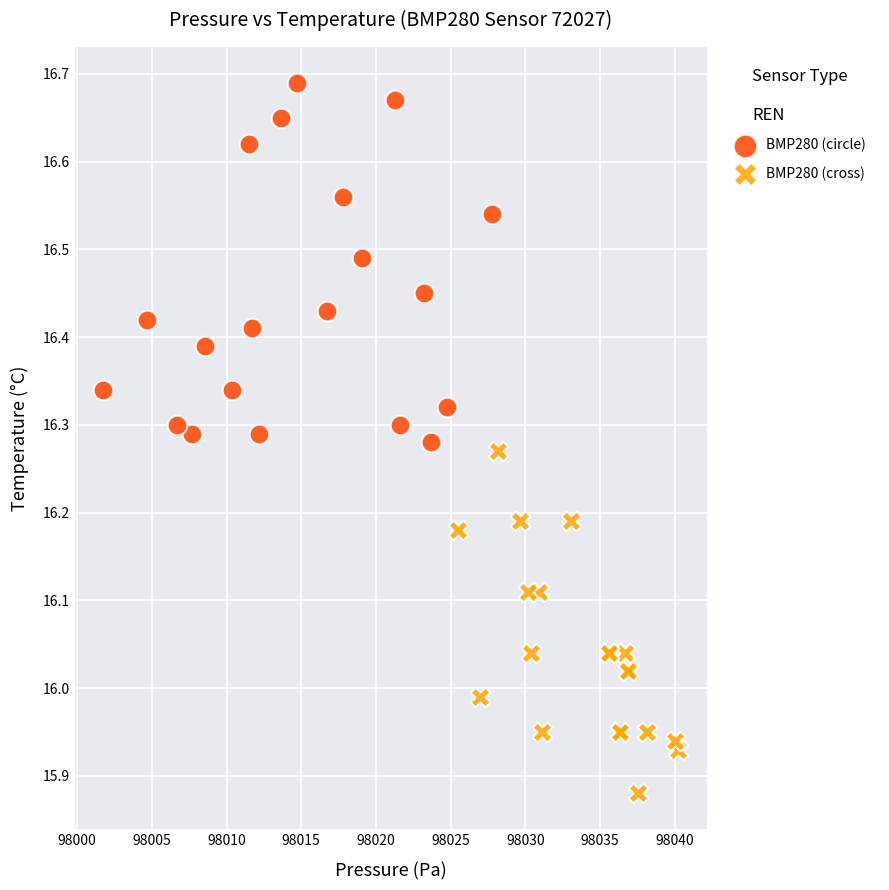

Which series reaches the maximum Y coordinate?

BMP280 (circle)